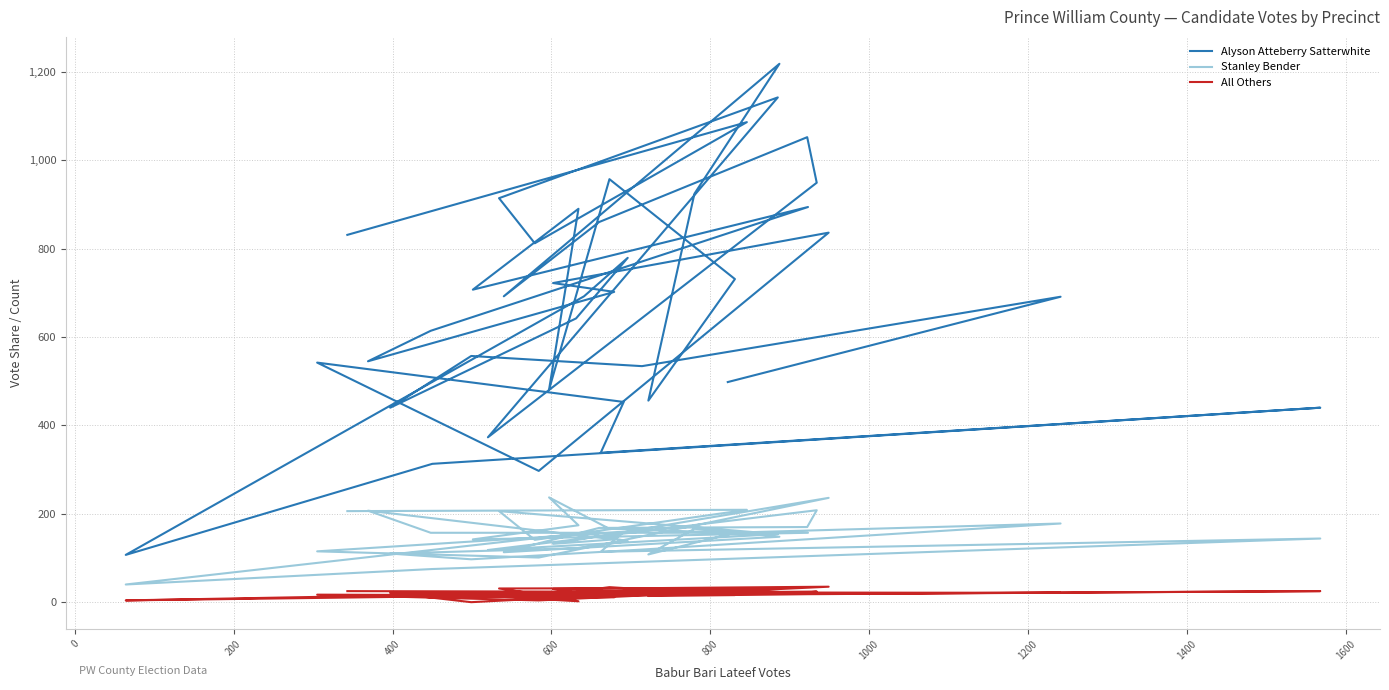

Does the chart have visible grid lines?

Yes